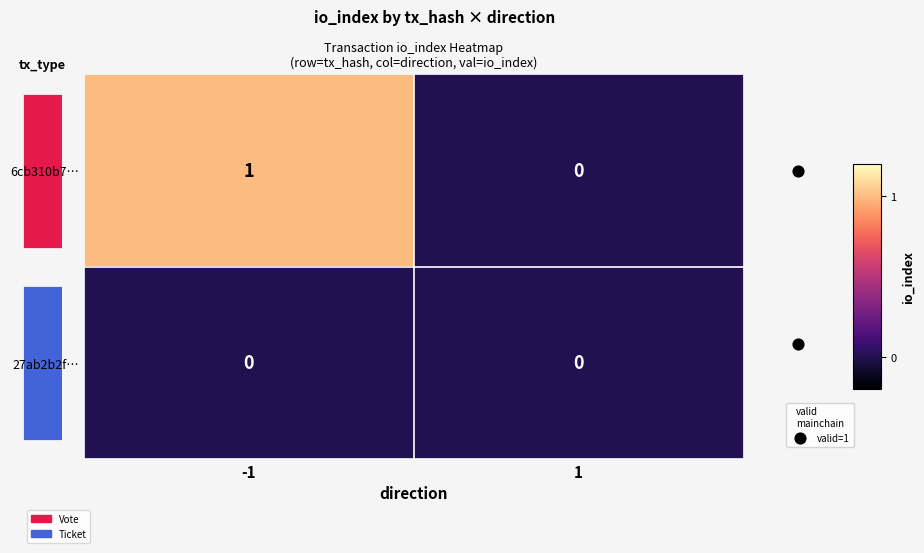

The 6cb310b7… series shows 0 at 1. True or false?

True